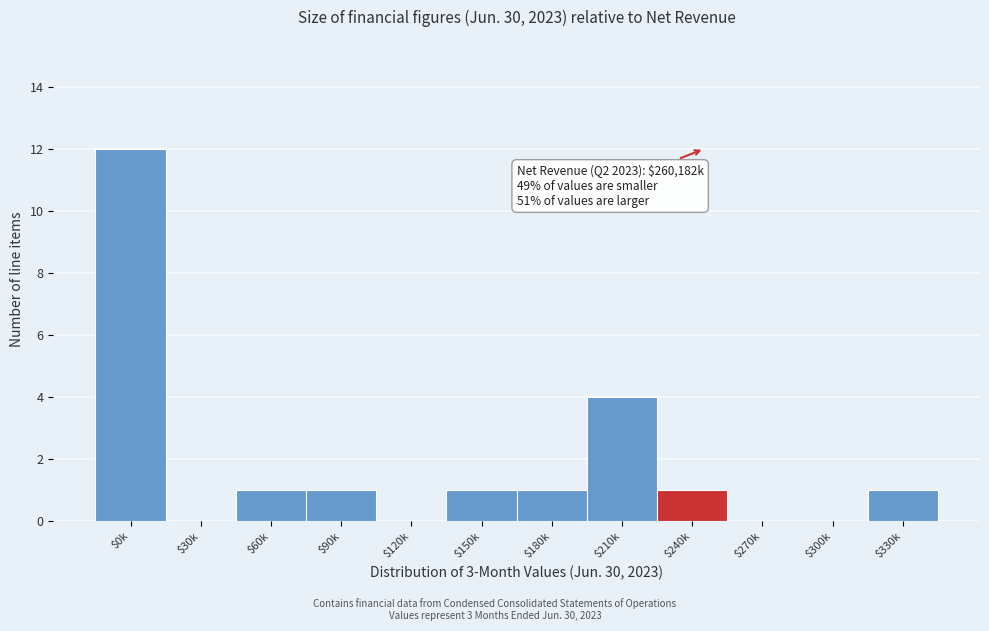

Where is the data nearest to the value 6?

$210k